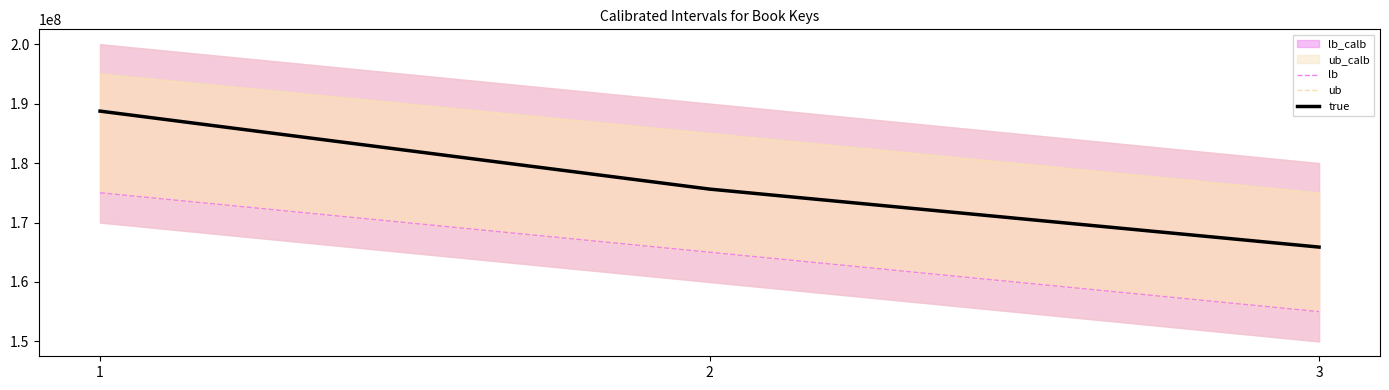

Reading right to left, transcribe all the data shown in this chart.

lb: 155000000	165000000	175000000
ub: 175000000	185000000	195000000
true: 165868395	175623752	188741981